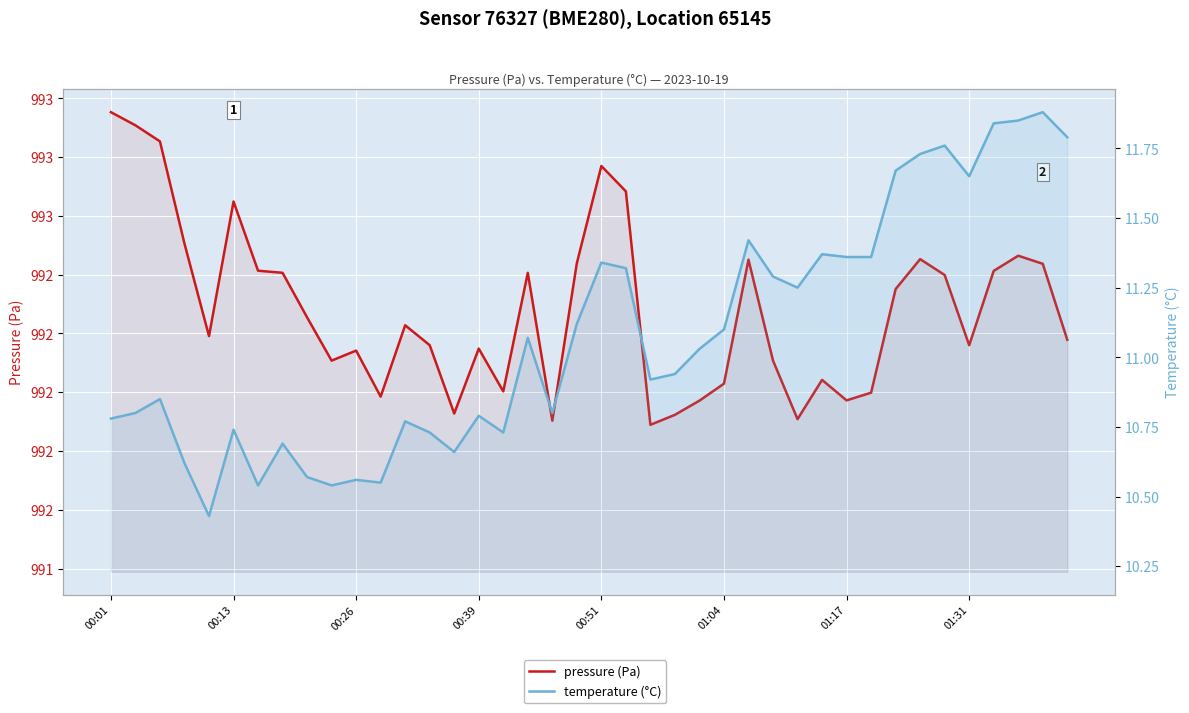

What is the maximum value for temperature (°C)?

11.9